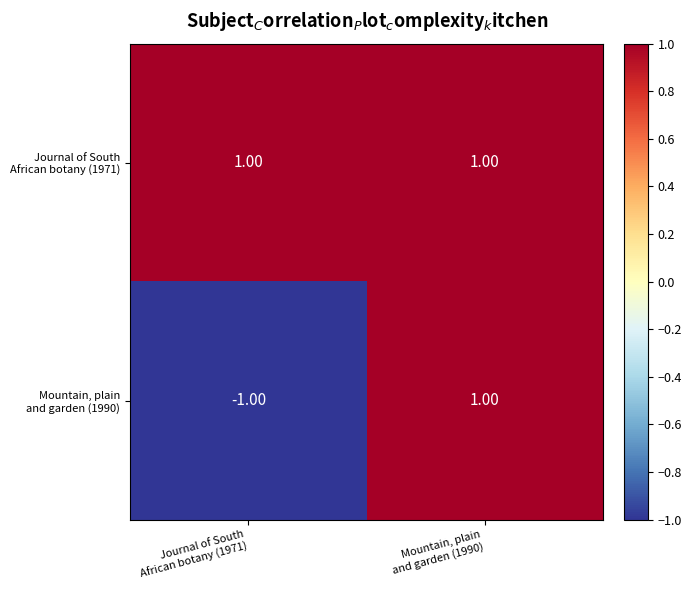

Rank the series at Journal of South African botany (1971) from highest to lowest value.

Journal of South African botany (1971), Mountain, plain and garden (1990)